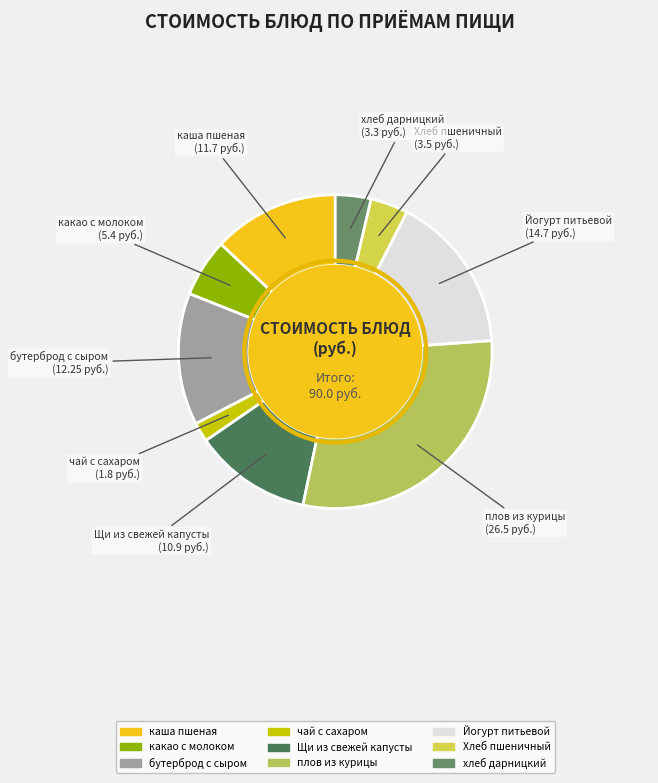

The какао с молоком slice represents 6% of the pie. True or false?

True